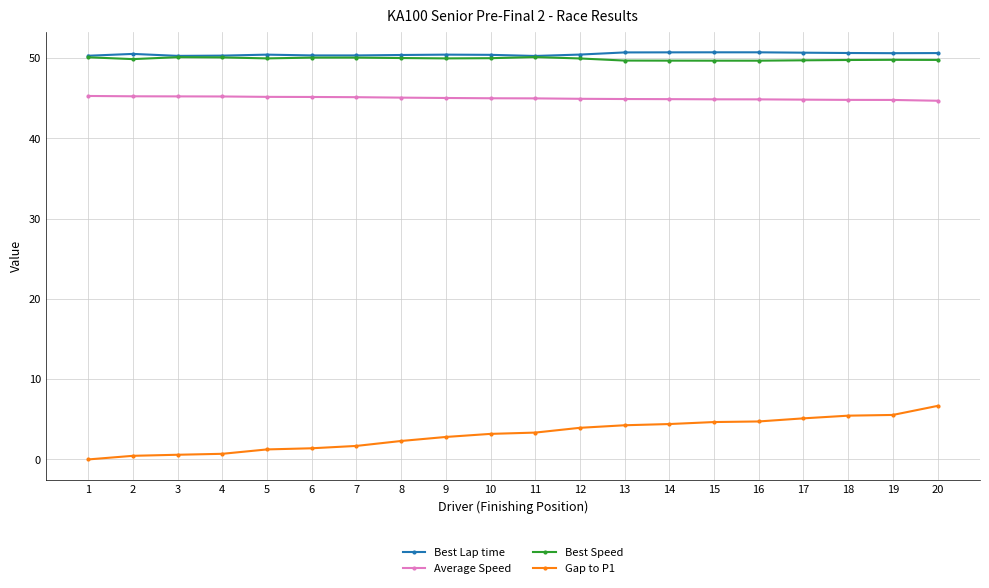

True or false: Best Speed has a value of 49.8 at 18.

True